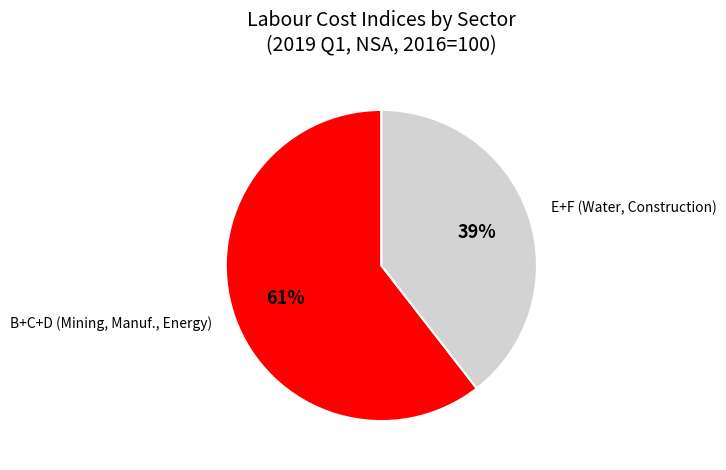

How many slices are in this pie chart?

2